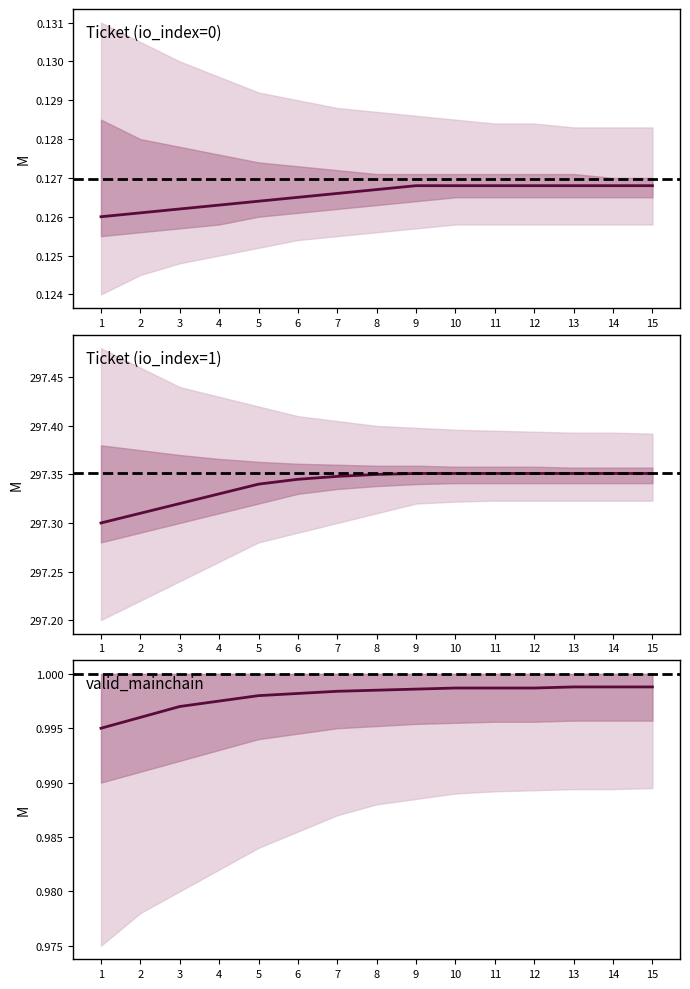

True or false: valid_mainchain and value_low intersect in this chart.

False